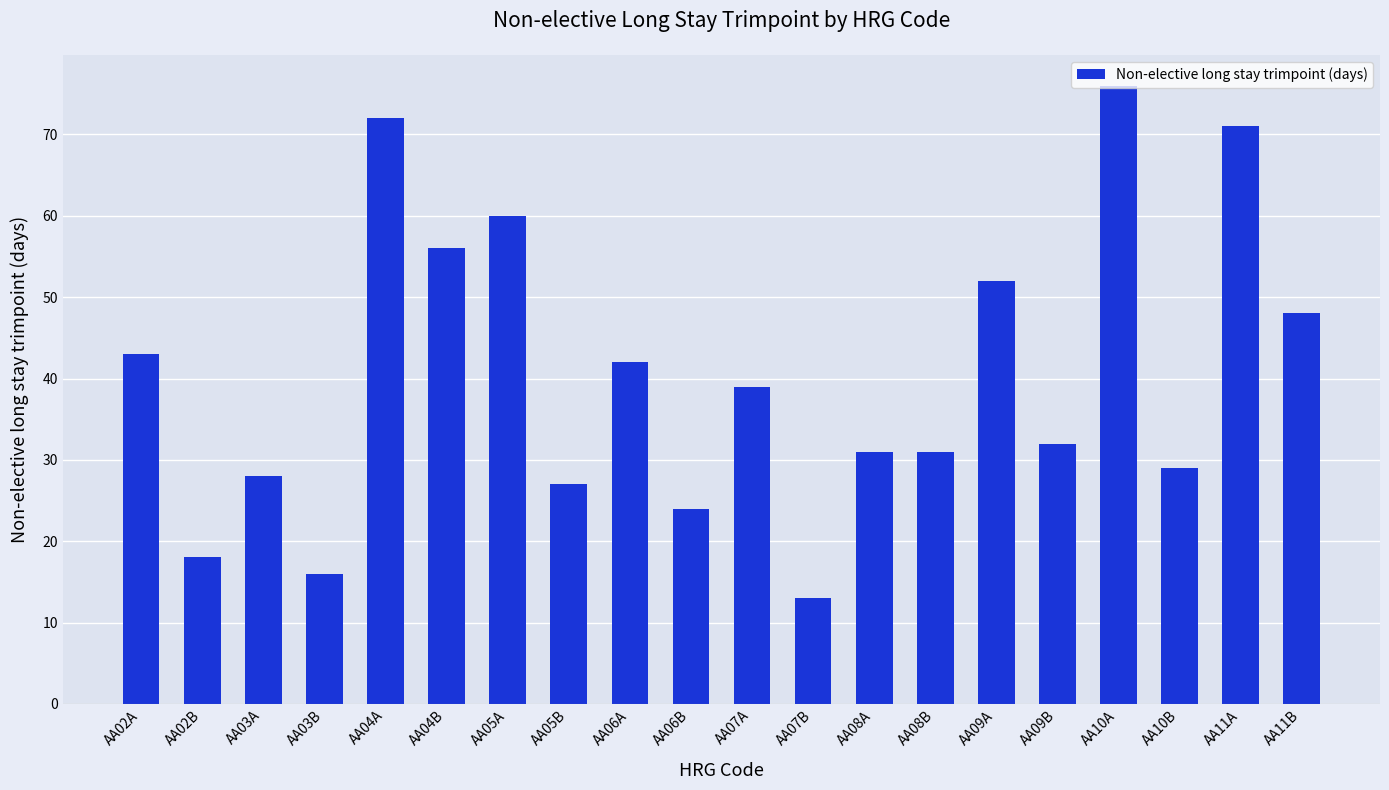

What is the label of the 5th bar from the right?

AA09B